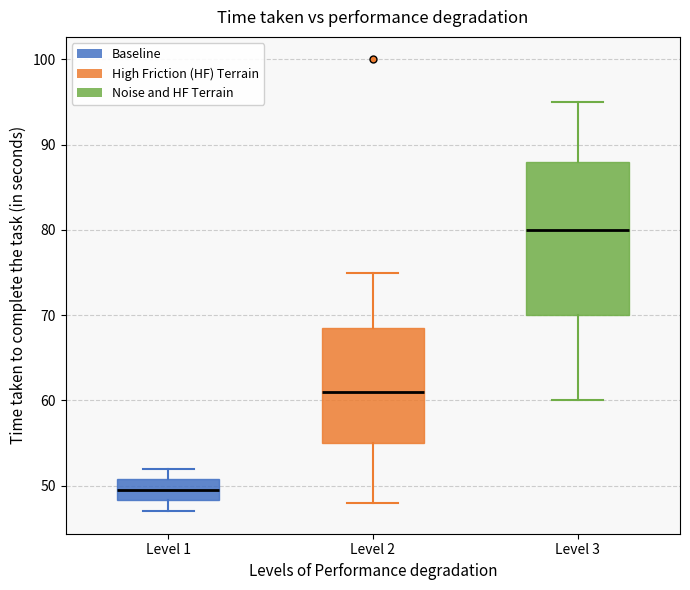

Which box is the tallest, from its lower edge to its upper edge?

Level 3